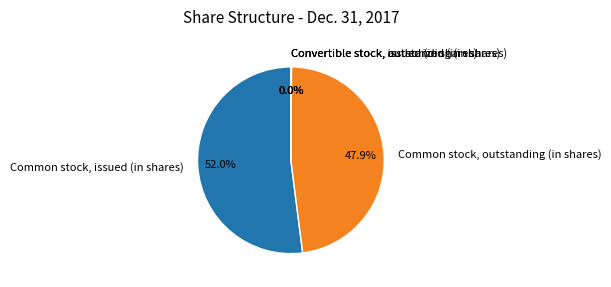

What is the largest slice in the pie chart?

Common stock, issued (in shares)